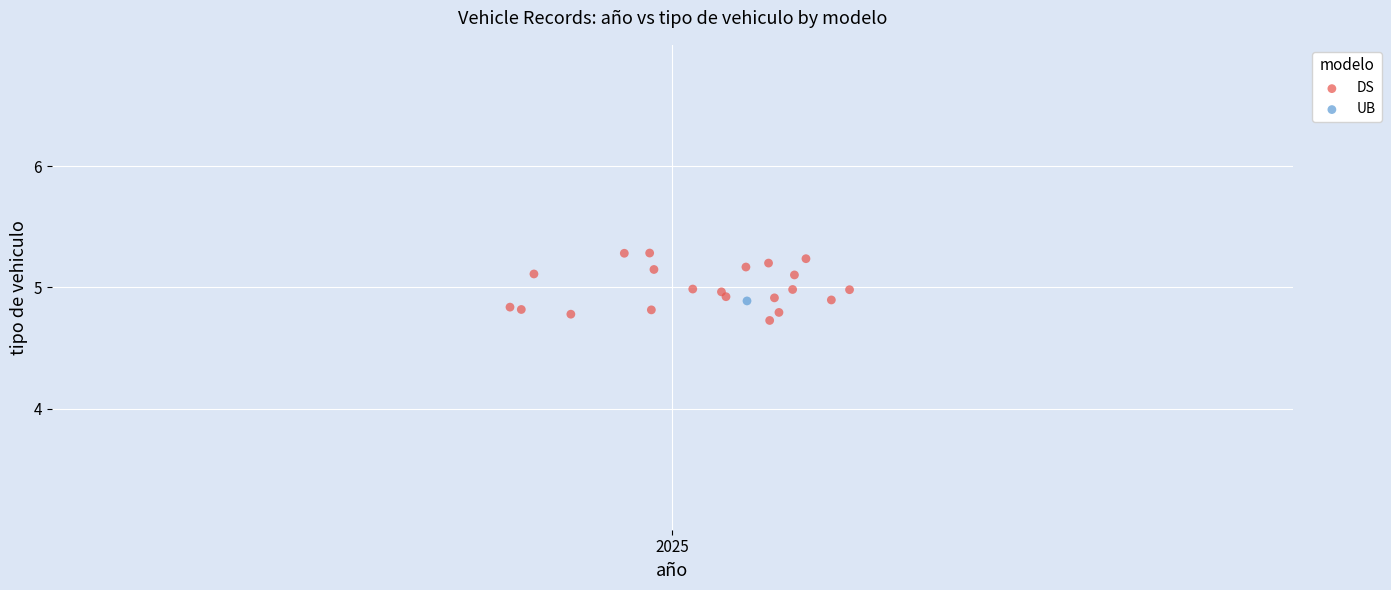

What are all the series names shown in the legend?

DS, UB